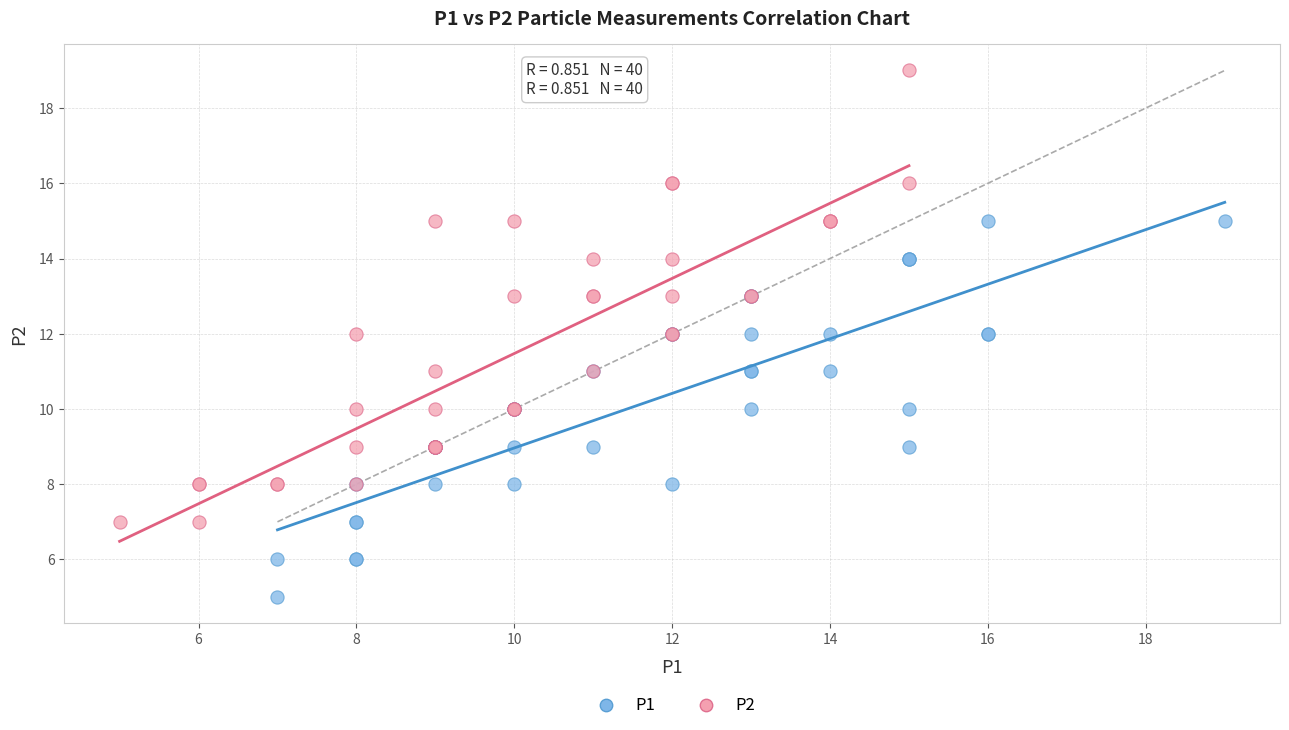

Which series contains the lowest Y value?

P1